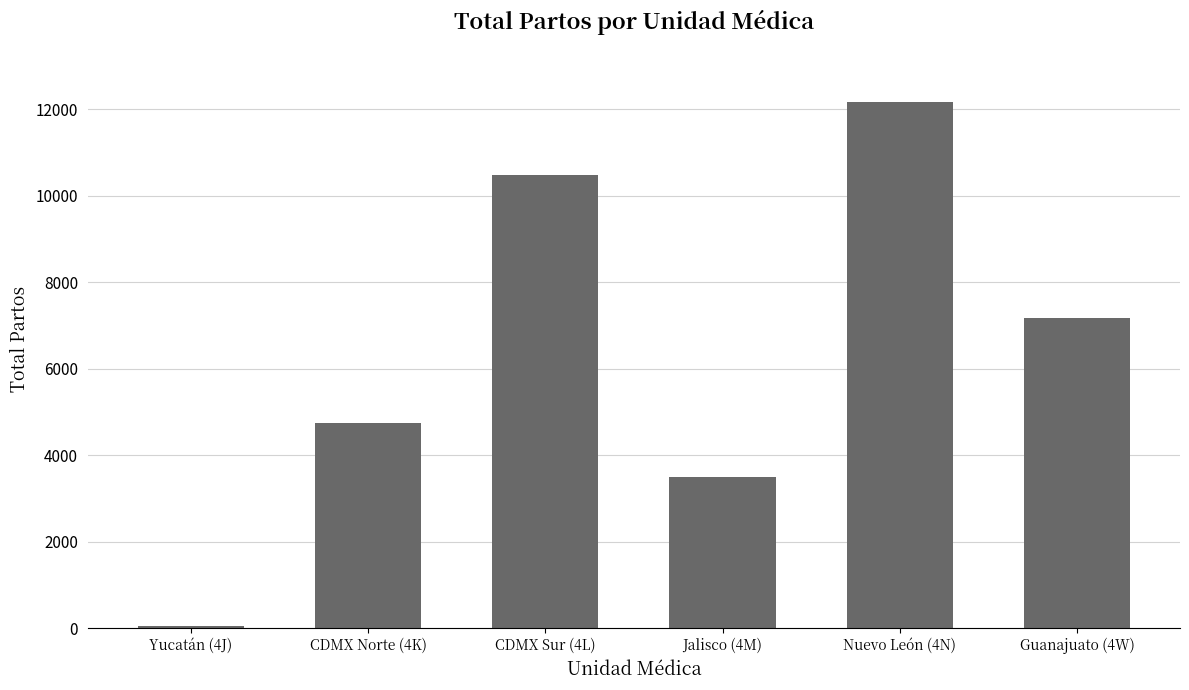

What is the label of the 1st bar from the left?

Yucatán (4J)